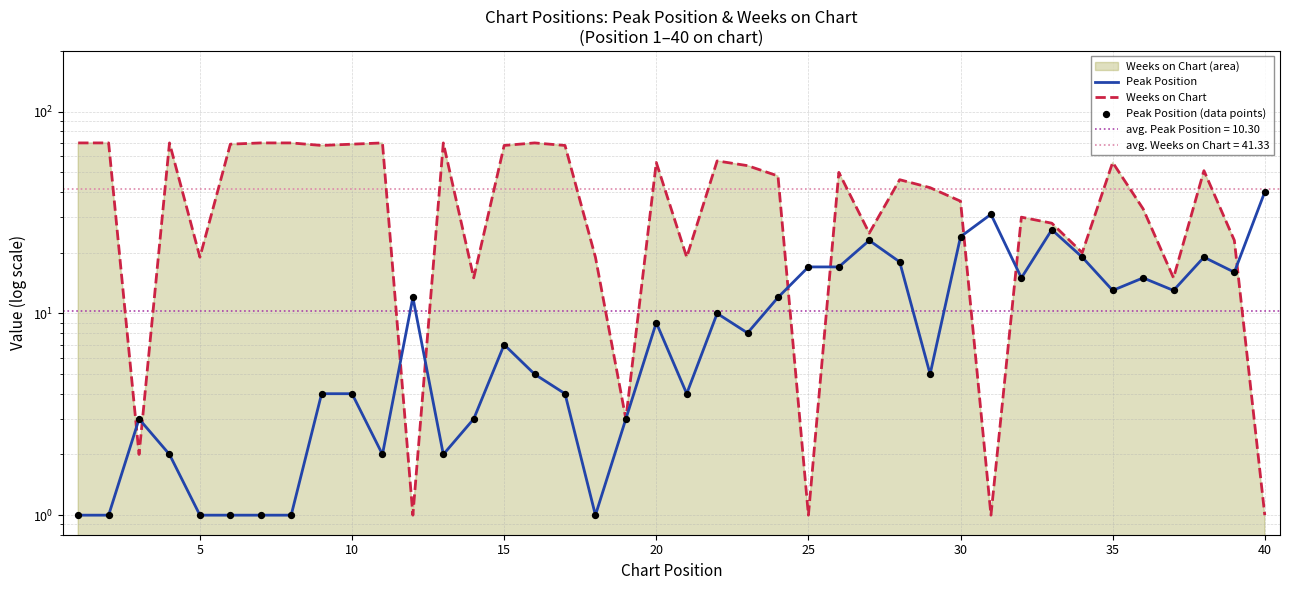

At how many categories does at least one series exceed 2?

40